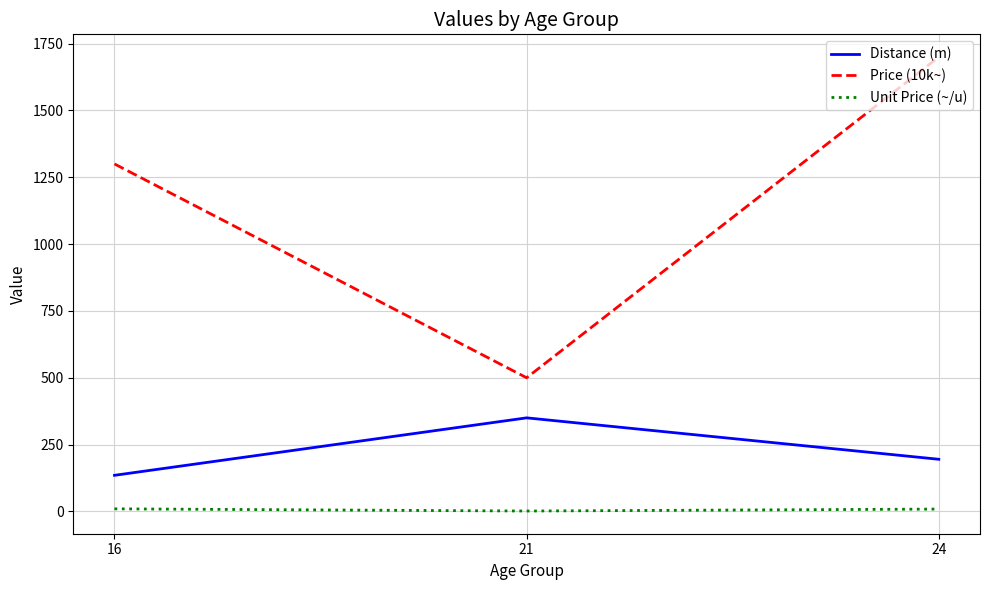

At which label does Unit Price (~/u) first exceed 8?

16